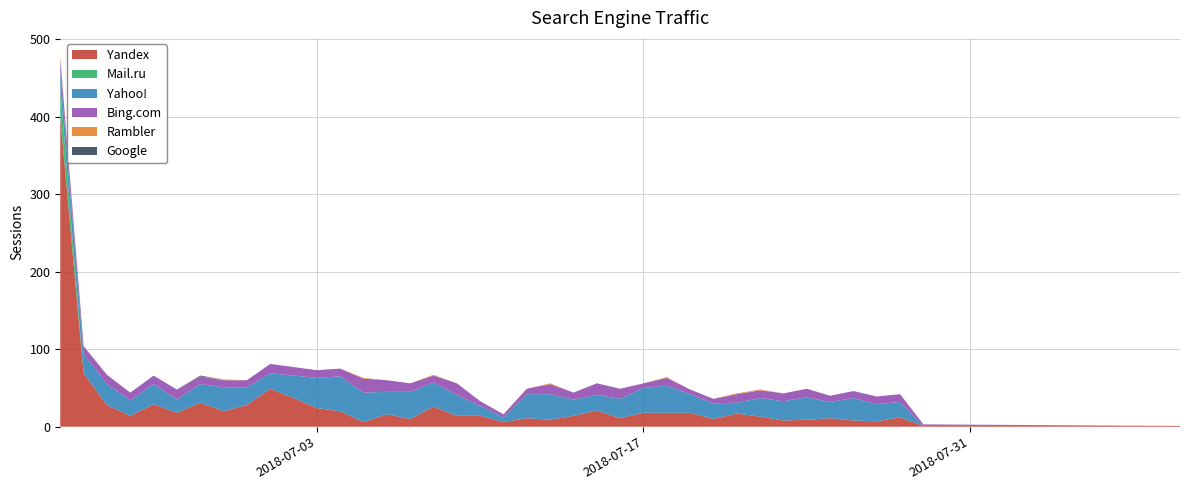

Reading left to right, what are all the values shown in this chart?

Yandex: 0=399	1=69	2=28	3=14	4=29	5=18	6=31	7=20	8=28	9=49	10=37	11=24	12=20	13=6	14=16	15=10	16=26	17=14	18=14	19=6	20=11	21=9	22=14	23=21	24=11	25=18	26=18	27=18	28=10	29=17	30=13	31=8	32=9	33=11	34=8	35=7	36=12	37=1	38=1
Mail.ru: 0=37	1=0	2=0	3=0	4=0	5=0	6=0	7=0	8=0	9=0	10=0	11=0	12=0	13=0	14=0	15=0	16=0	17=0	18=0	19=0	20=0	21=0	22=0	23=0	24=0	25=0	26=0	27=0	28=0	29=0	30=0	31=0	32=0	33=0	34=0	35=0	36=0	37=0	38=0
Yahoo!: 0=23	1=25	2=27	3=20	4=26	5=17	6=24	7=31	8=23	9=20	10=29	11=39	12=45	13=38	14=29	15=35	16=31	17=27	18=13	19=6	20=31	21=33	22=21	23=20	24=25	25=32	26=35	27=24	28=20	29=14	30=24	31=25	32=29	33=21	34=29	35=22	36=20	37=0	38=0
Bing.com: 0=15	1=10	2=12	3=10	4=11	5=13	6=10	7=9	8=9	9=12	10=11	11=10	12=10	13=18	14=15	15=11	16=9	17=15	18=6	19=4	20=7	21=13	22=9	23=15	24=13	25=6	26=10	27=6	28=6	29=11	30=10	31=10	32=11	33=8	34=9	35=10	36=10	37=2	38=0
Rambler: 0=4	1=0	2=0	3=0	4=0	5=0	6=0	7=1	8=0	9=0	10=0	11=0	12=0	13=1	14=0	15=0	16=1	17=0	18=0	19=0	20=0	21=1	22=0	23=0	24=0	25=0	26=1	27=0	28=0	29=1	30=1	31=0	32=0	33=0	34=0	35=0	36=0	37=0	38=0
Google: 0=0	1=0	2=0	3=0	4=0	5=0	6=1	7=0	8=0	9=0	10=0	11=0	12=0	13=0	14=0	15=0	16=0	17=0	18=0	19=0	20=0	21=0	22=0	23=0	24=0	25=0	26=0	27=0	28=0	29=0	30=0	31=0	32=0	33=0	34=0	35=0	36=0	37=0	38=0